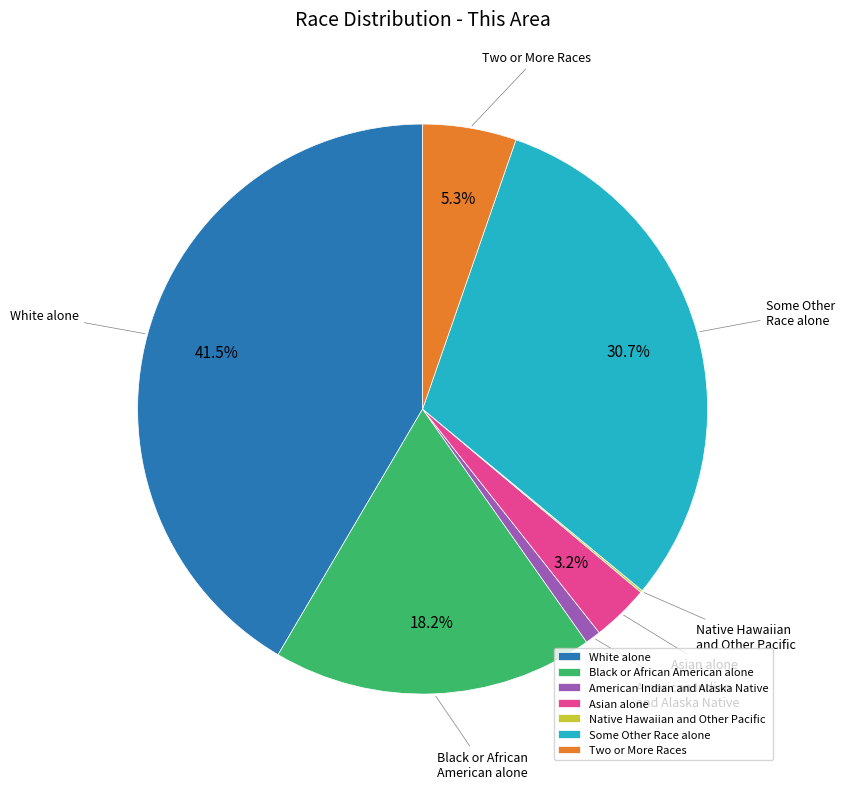

True or false: Asian alone accounts for 3% of the total.

True